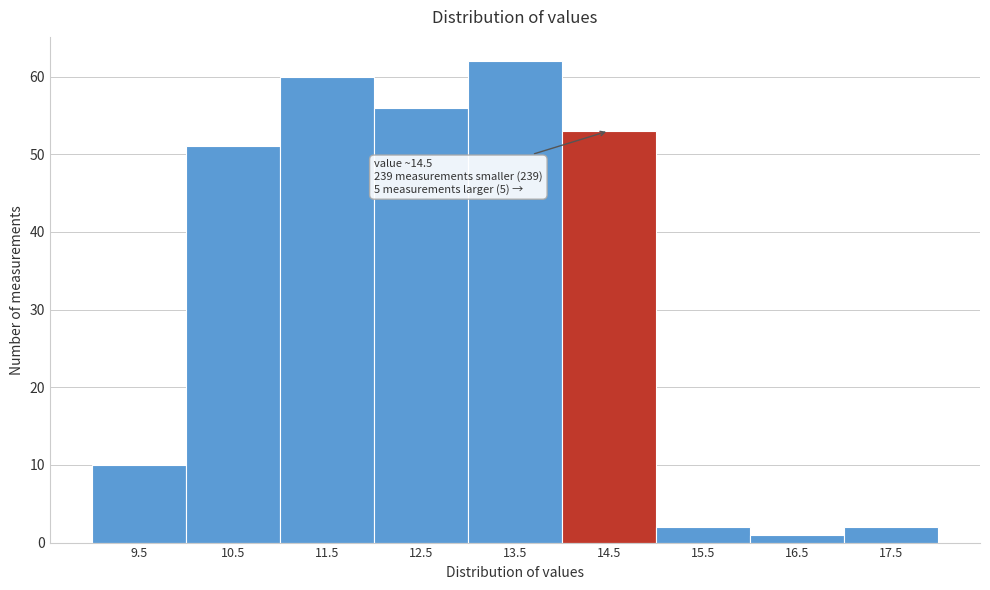

Over which range of the x-axis is the bar tallest?

13 to 14